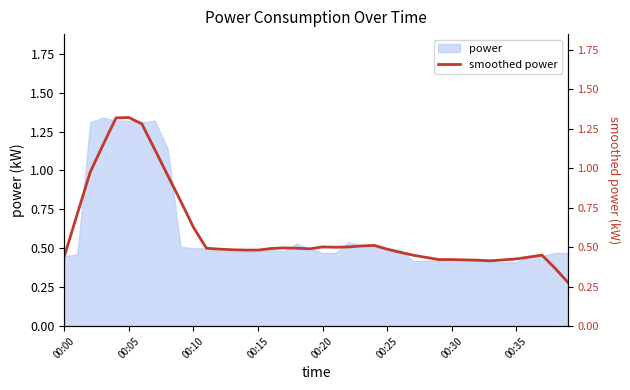

The value at 36 is 0.4. True or false?

True